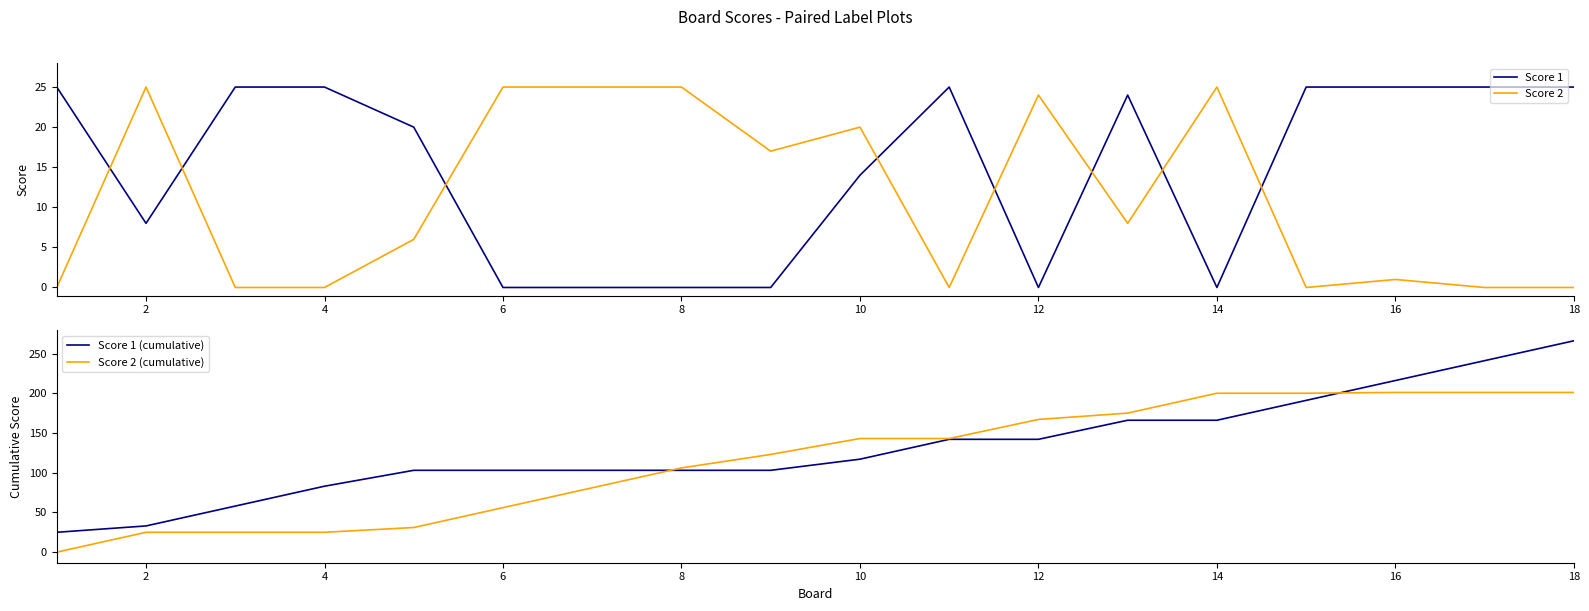

What is the difference between the maximum and second lowest values in the Score 1 series?

25